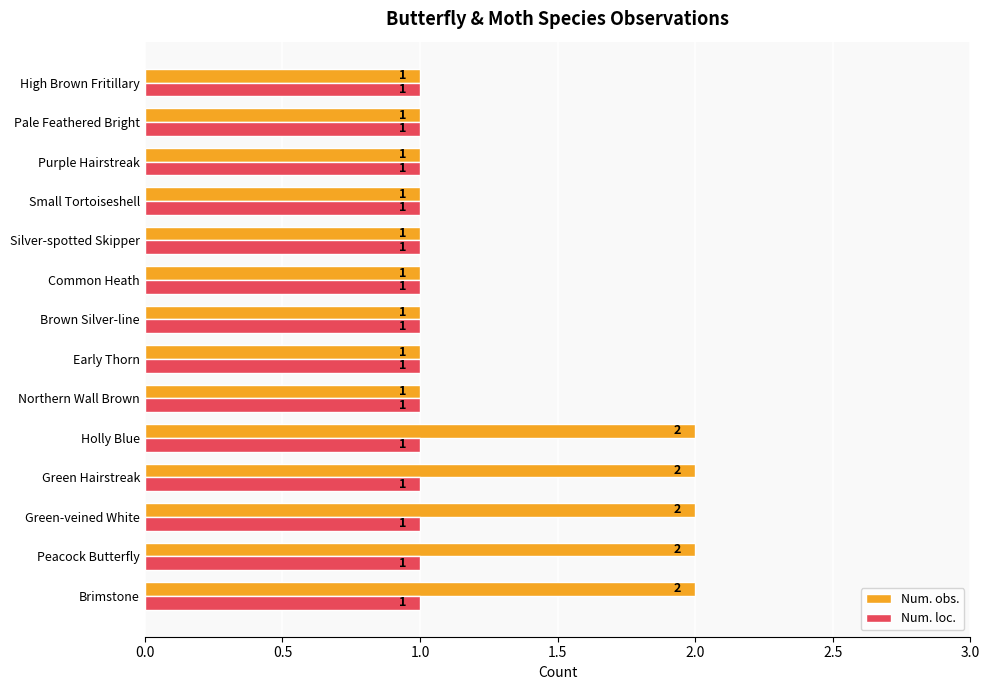

Is the value of Num. obs. at Holly Blue greater than the value of Num. loc. at Silver-spotted Skipper?

Yes